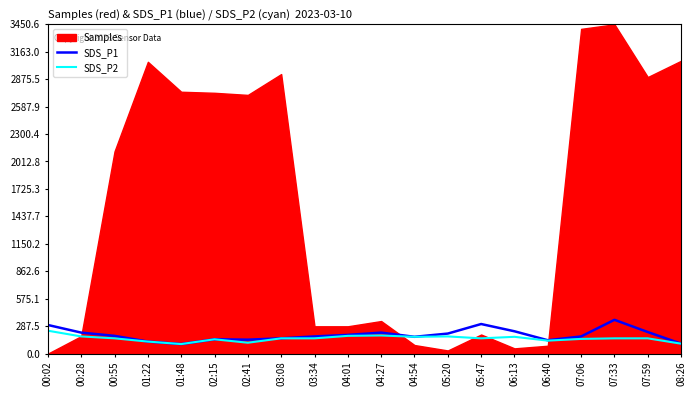

True or false: SDS_P1 has a value of 336.4 at 00:28.

False